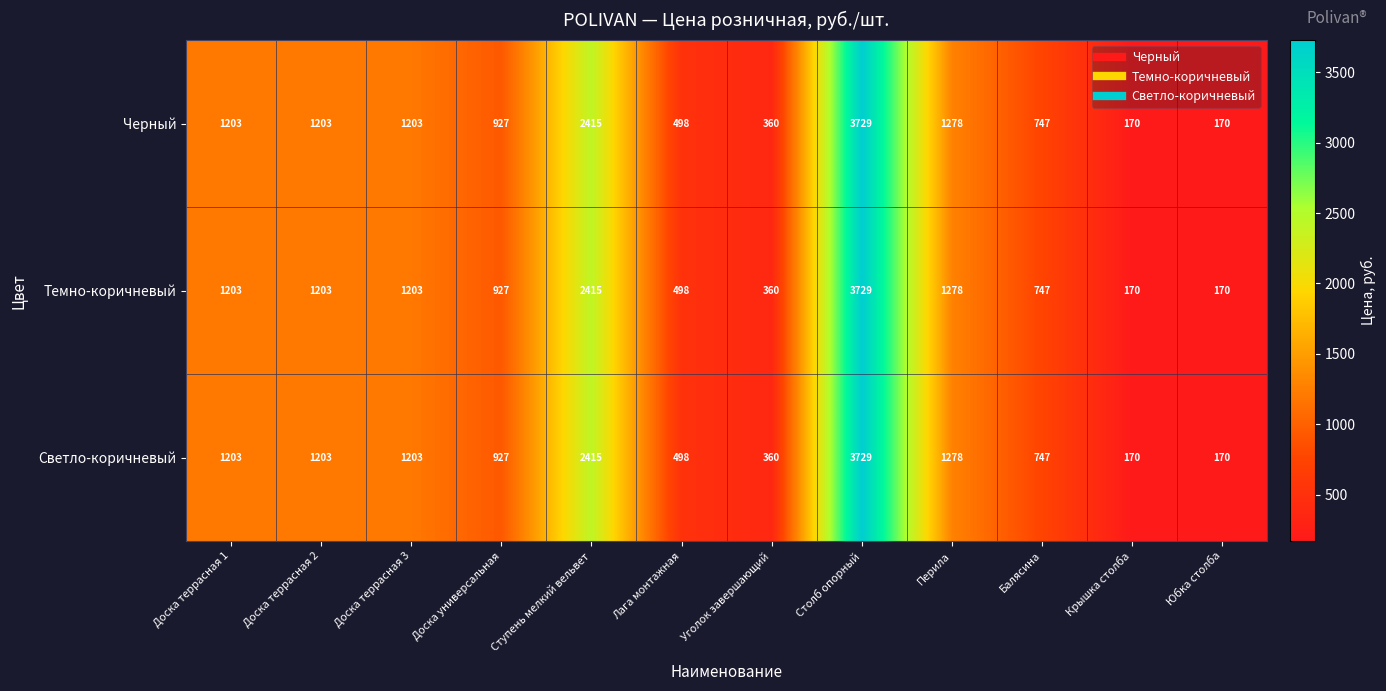

What is the minimum value shown in the chart?

170